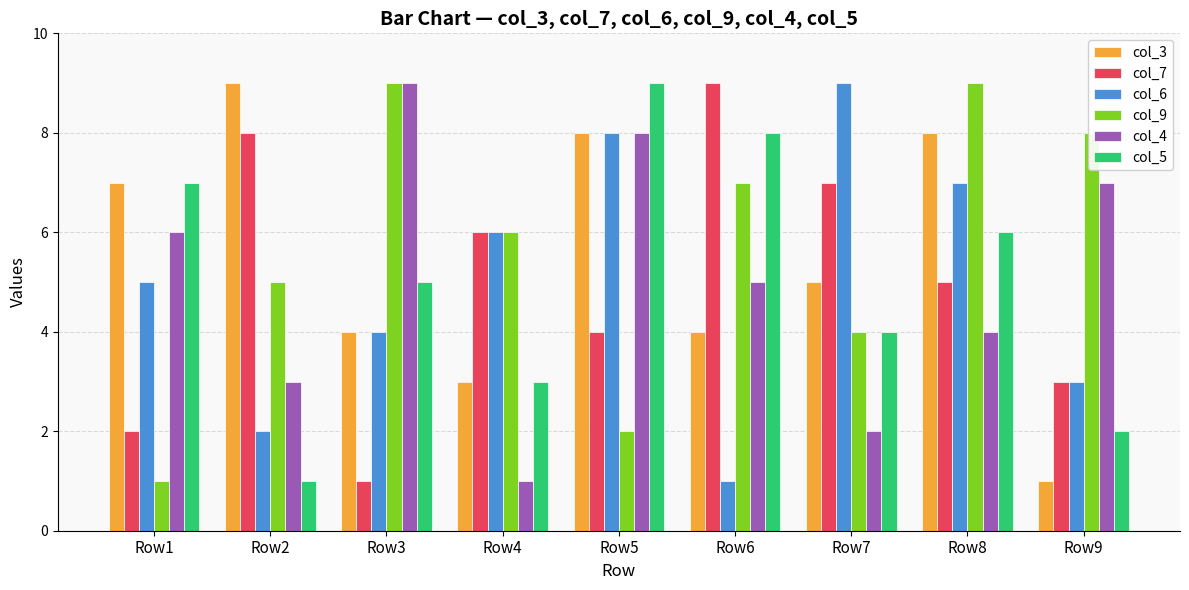

At which label does col_5 reach its peak?

Row5